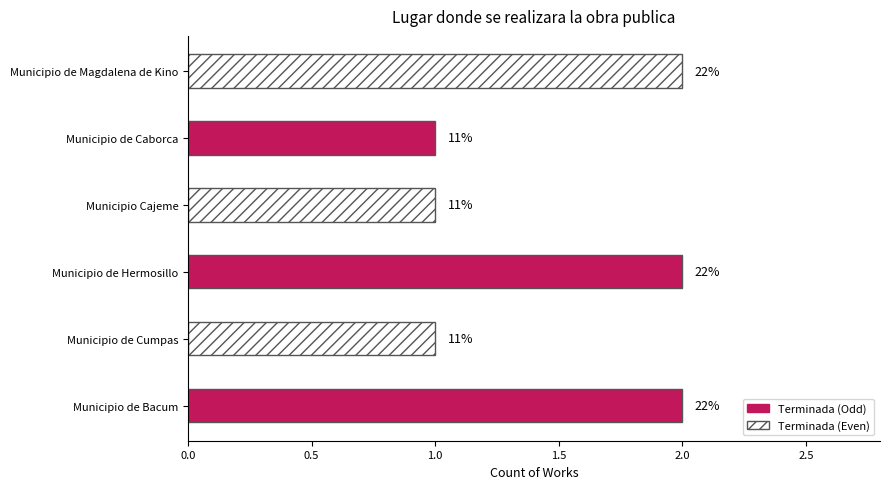

Between Municipio de Magdalena de Kino and Municipio de Caborca, which is larger?

Municipio de Magdalena de Kino